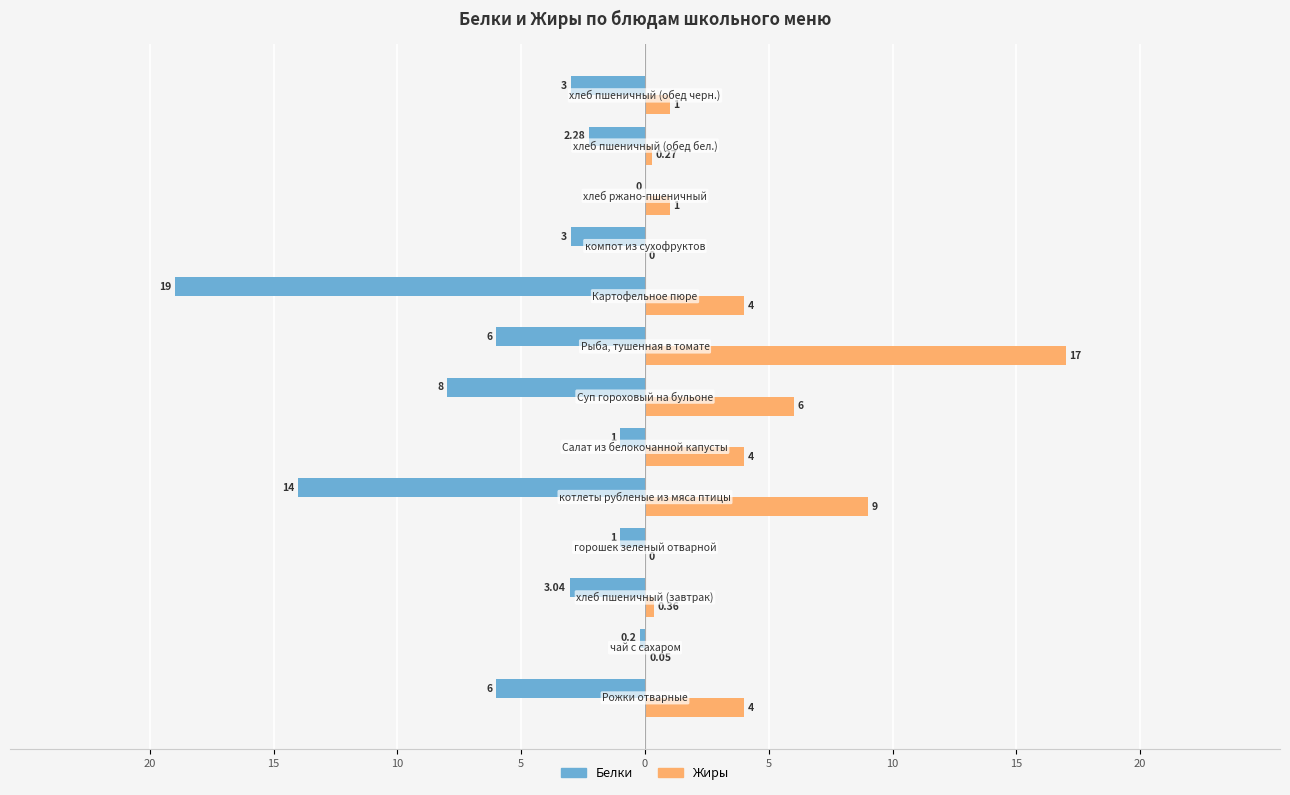

List the series in order of their overall mean, lowest first.

Белки, Жиры